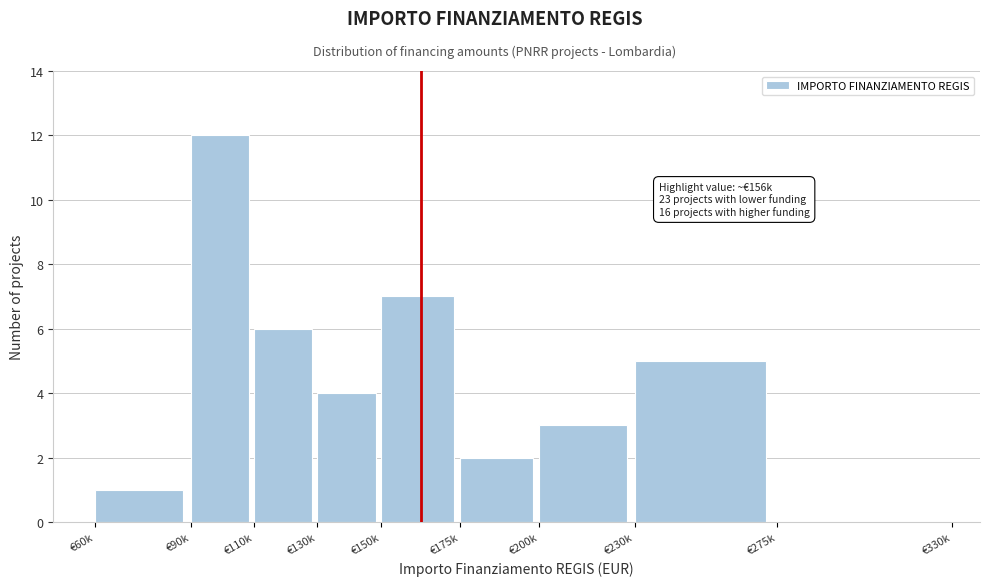

Reading right to left, extract all data points from this chart.

€275k=0	€230k=5	€200k=3	€175k=2	€150k=7	€130k=4	€110k=6	€90k=12	€60k=1